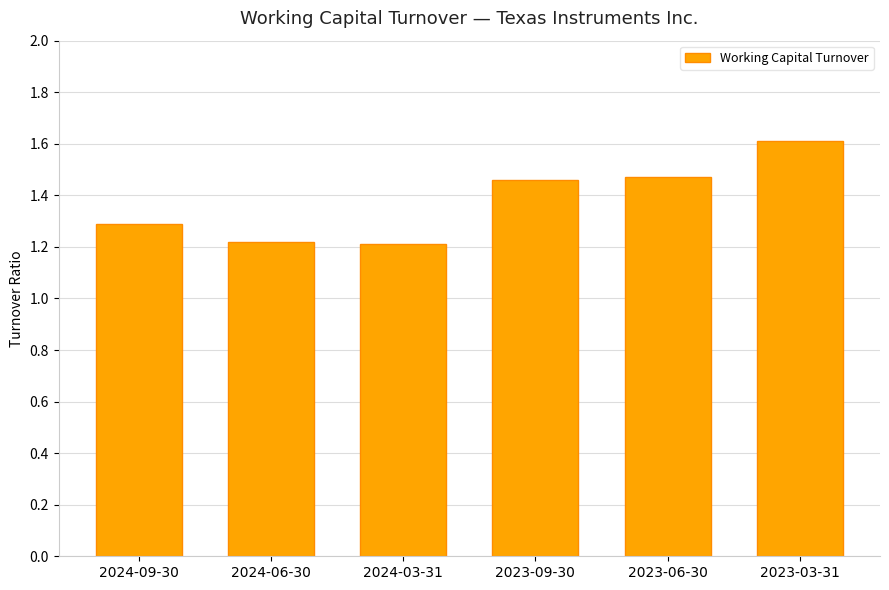

What is the label of the 6th bar from the left?

2023-03-31